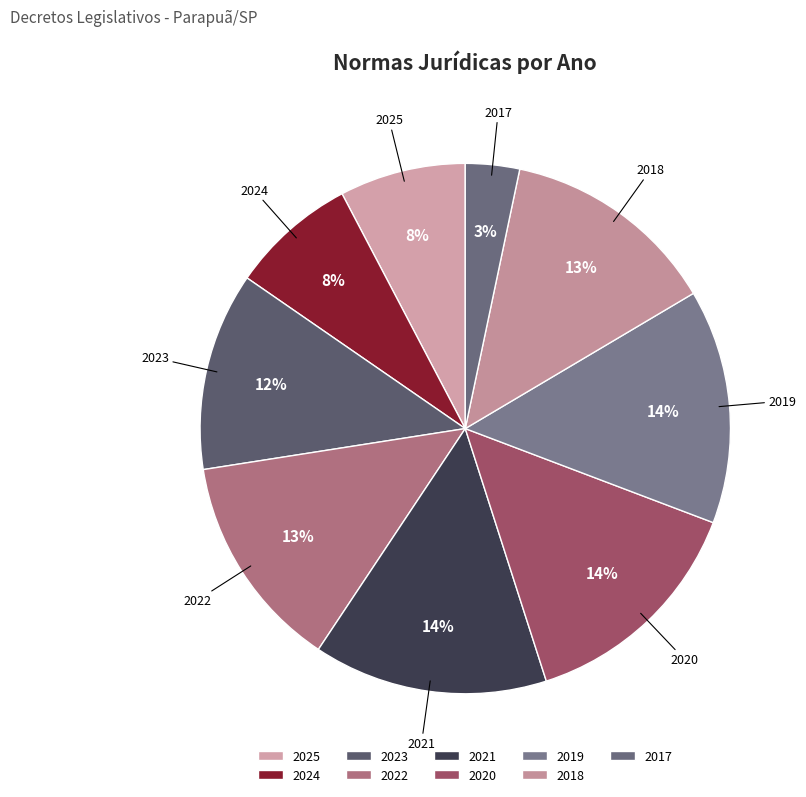

Does 2023 represent more than half of the total?

No